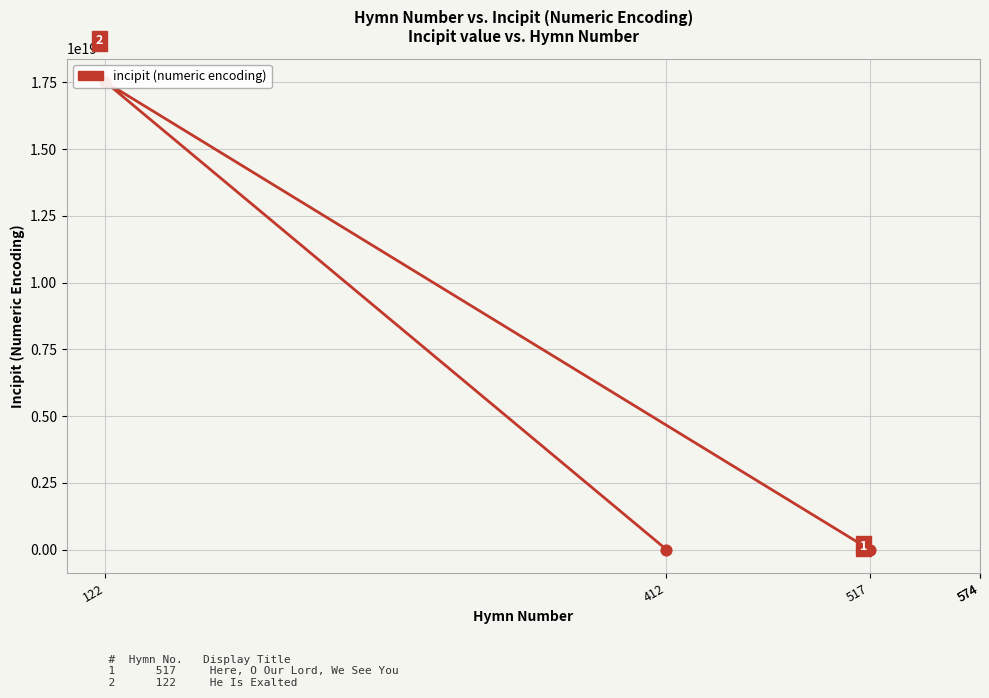

What is the change in value from 517 to 122?

+17517184081022353408